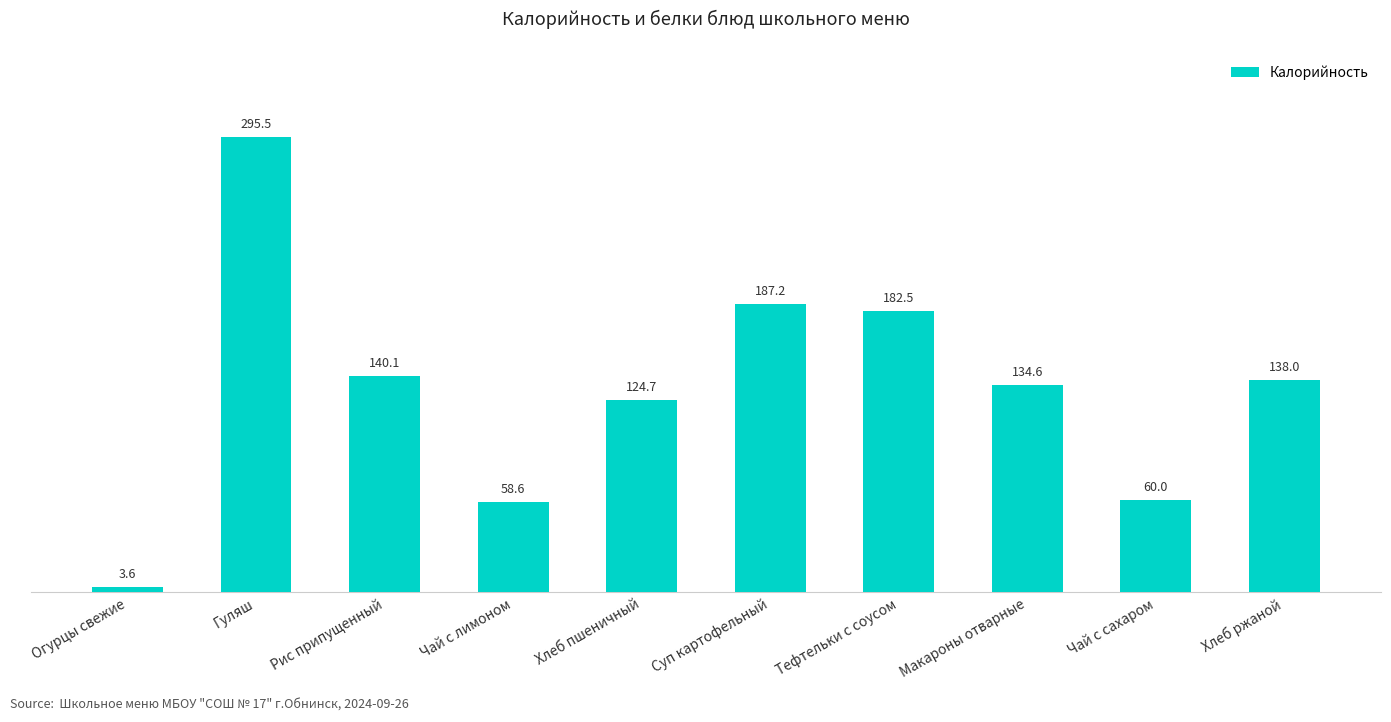

What is the value of the 3rd bar from the left?

140.1